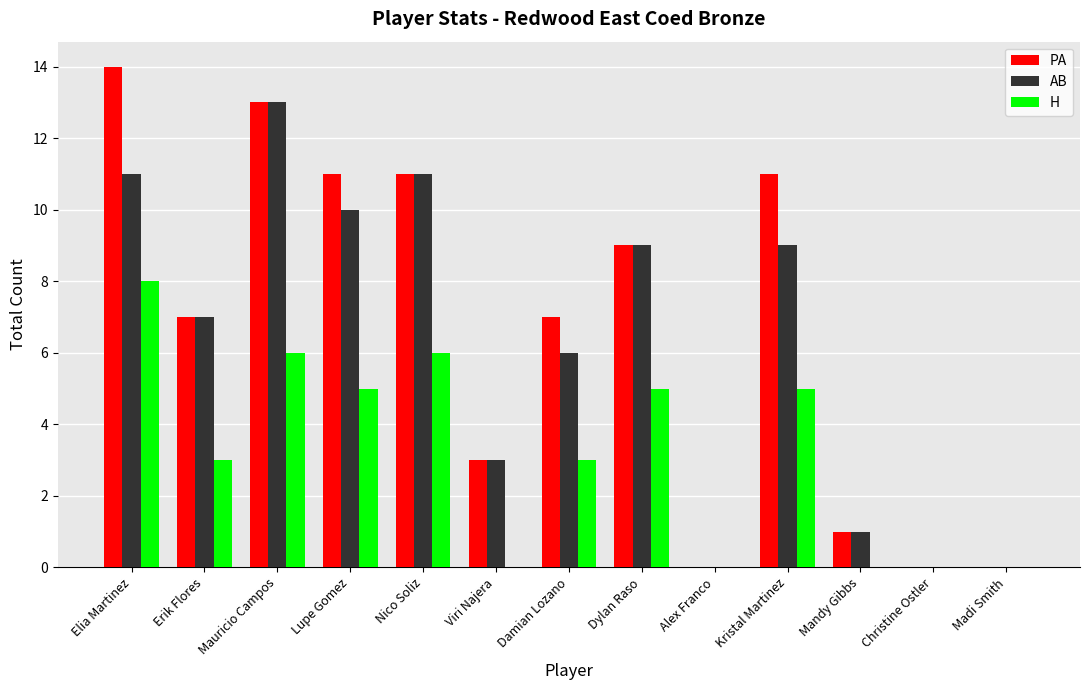

The H series shows 0 at Mandy Gibbs. True or false?

True